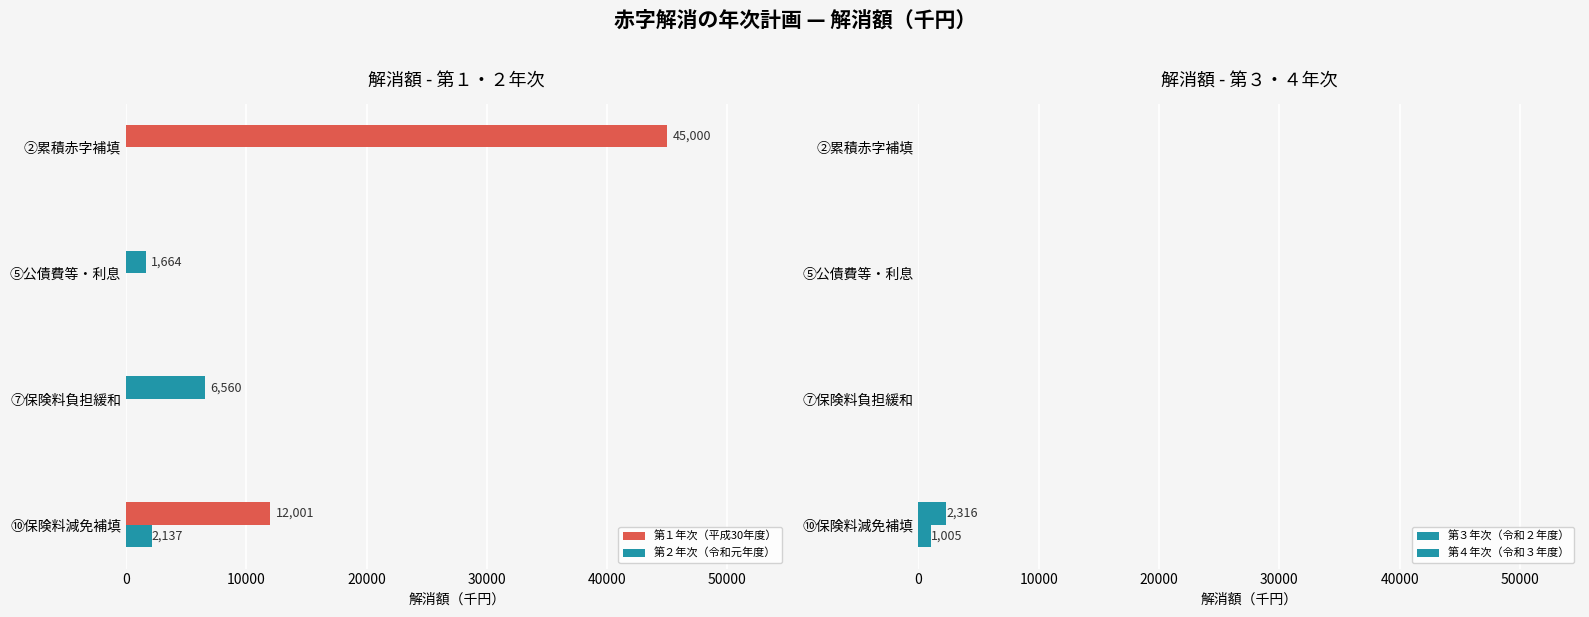

How many data points in 第３年次（令和２年度） are above 0?

1